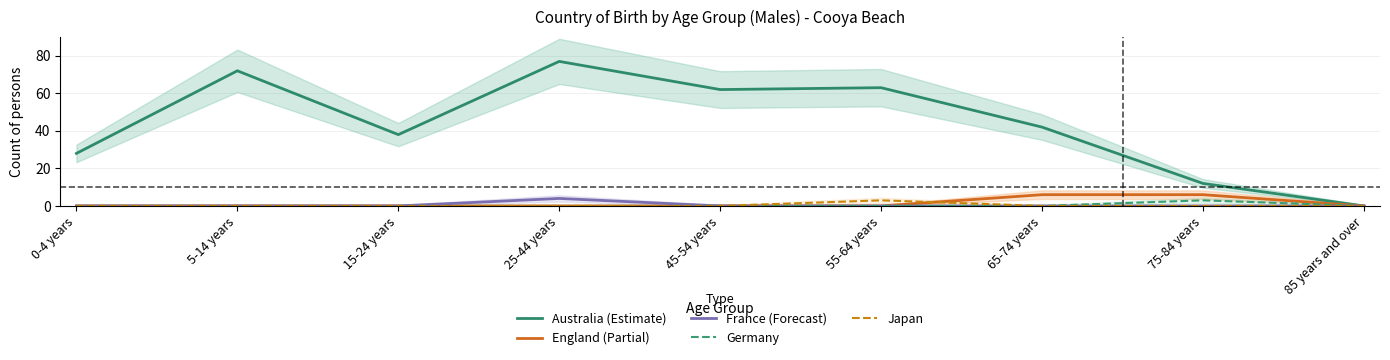

What position from the right is 0-4 years?

9